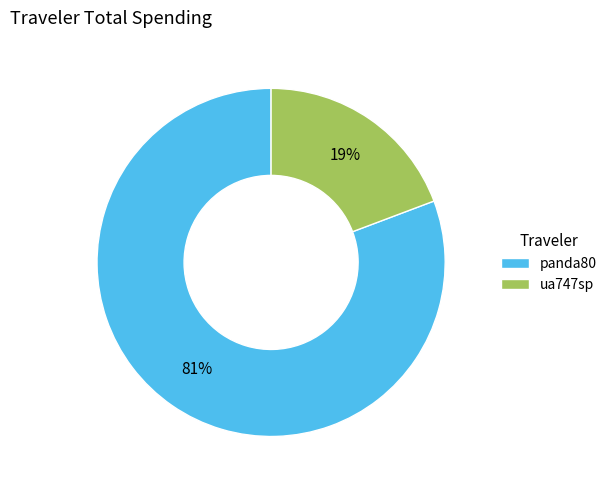

Is the sum of ua747sp and panda80 greater than half?

Yes